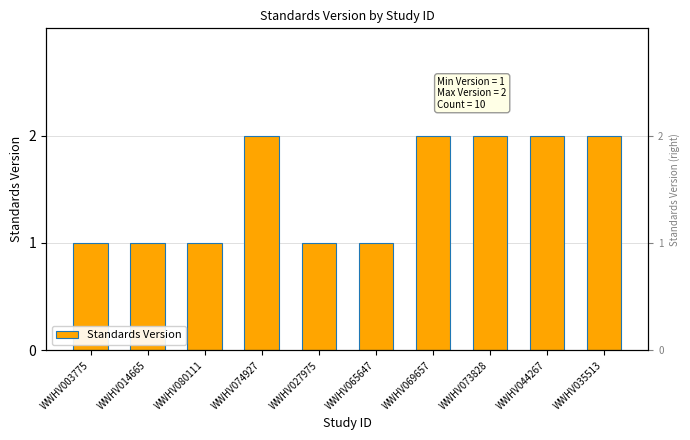

The chart shows a value of 0 at WWHV080111. True or false?

False